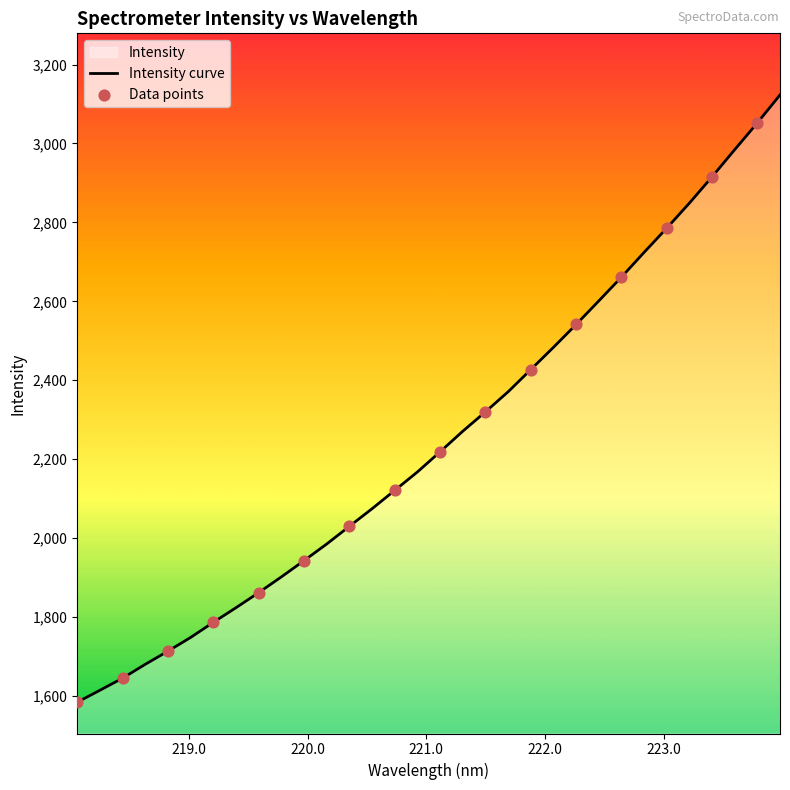

What is the change in value from 219.0156 to 219.2067?

+38.3